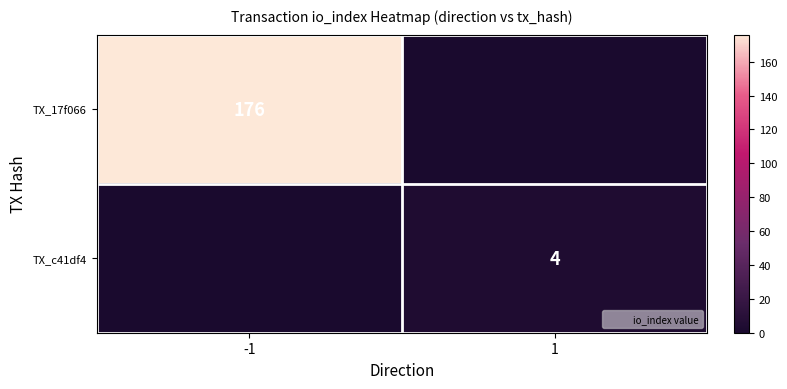

Rank the series by their maximum value, from highest to lowest.

TX_17f066, TX_c41df4